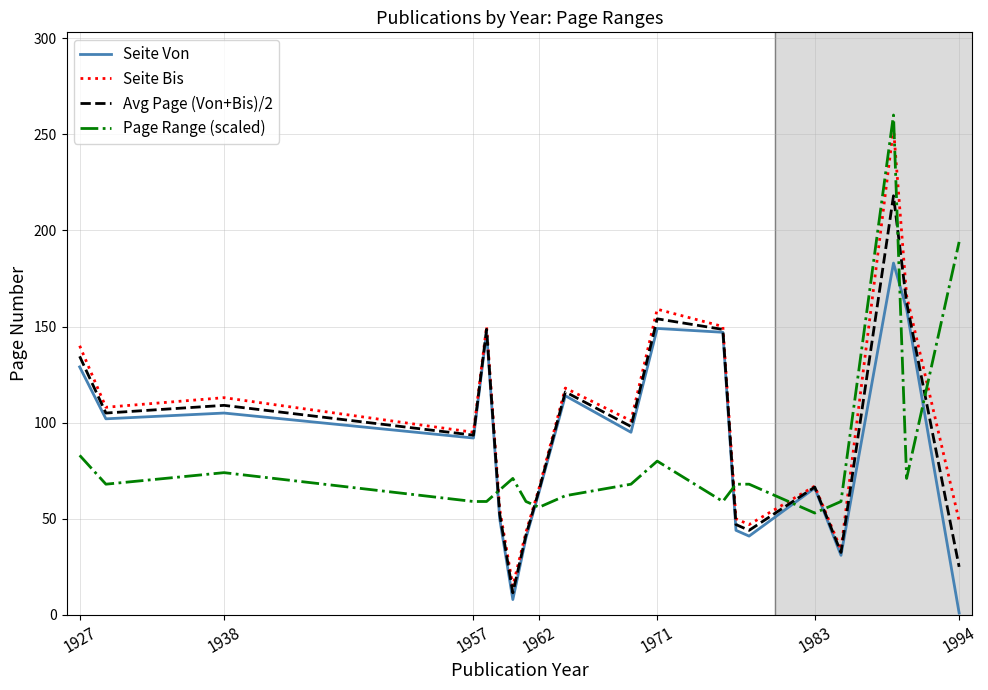

At how many categories does at least one series exceed 129?

7